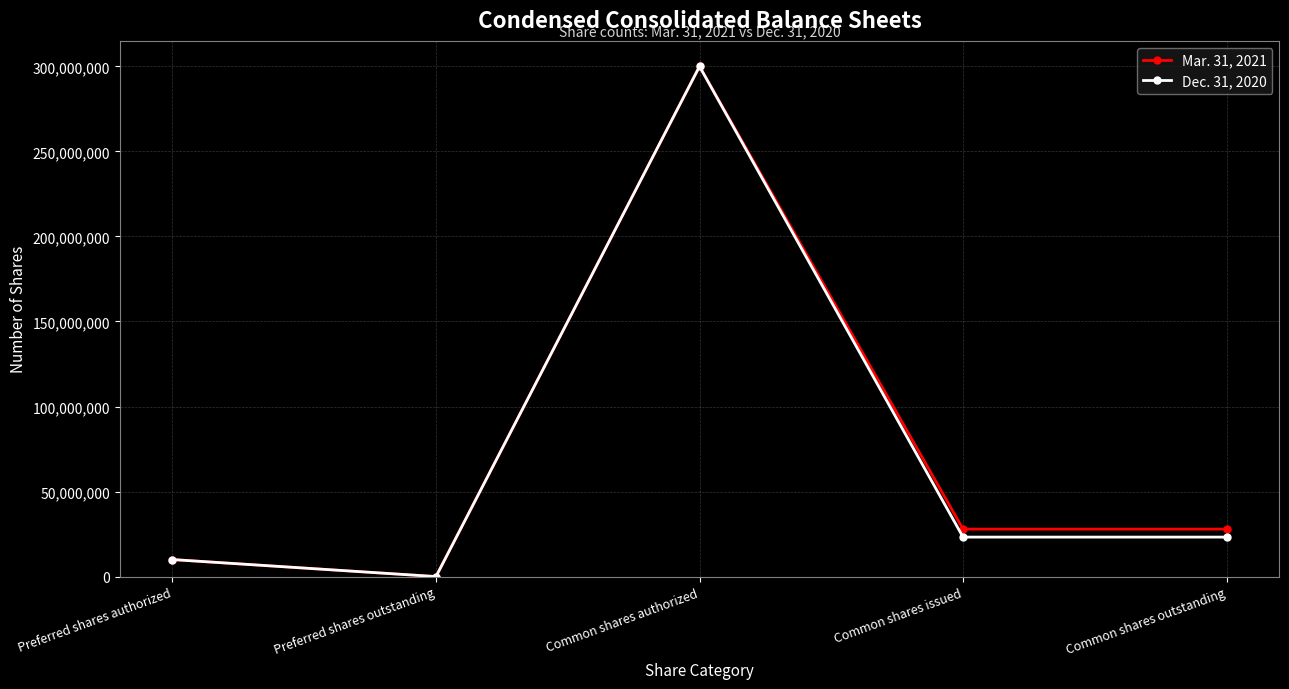

What is the total value across all series at Common shares outstanding?

51122000